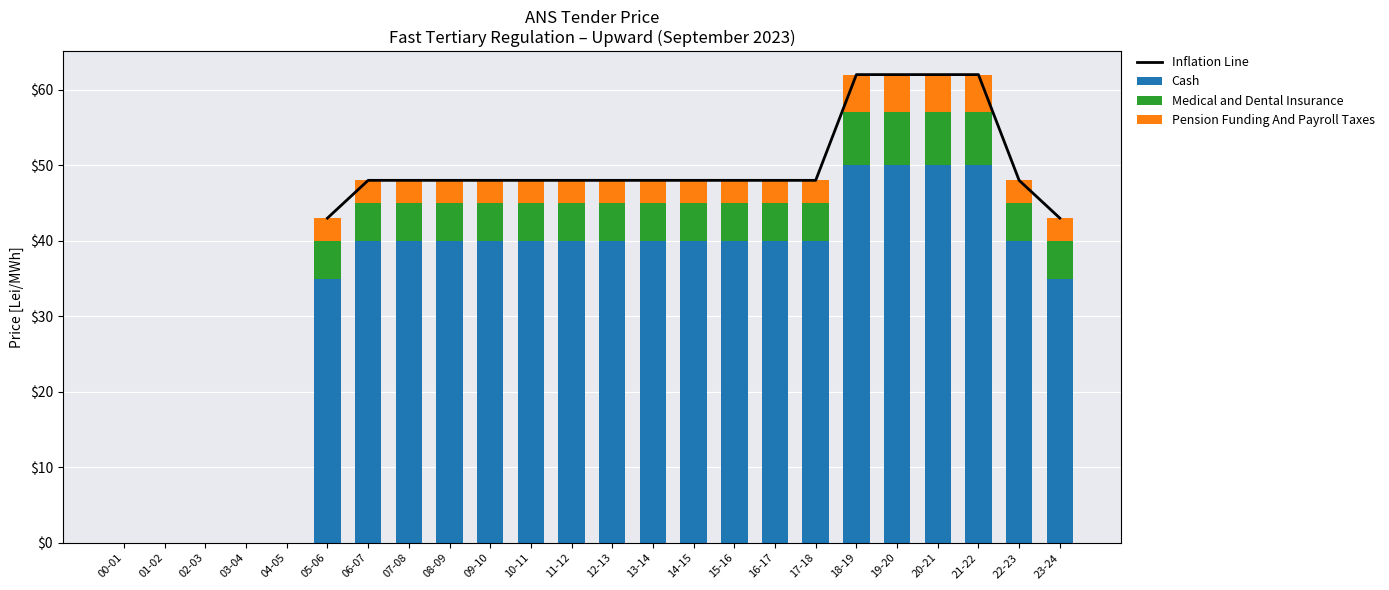

What is the average value of the Medical and Dental Insurance series?

4